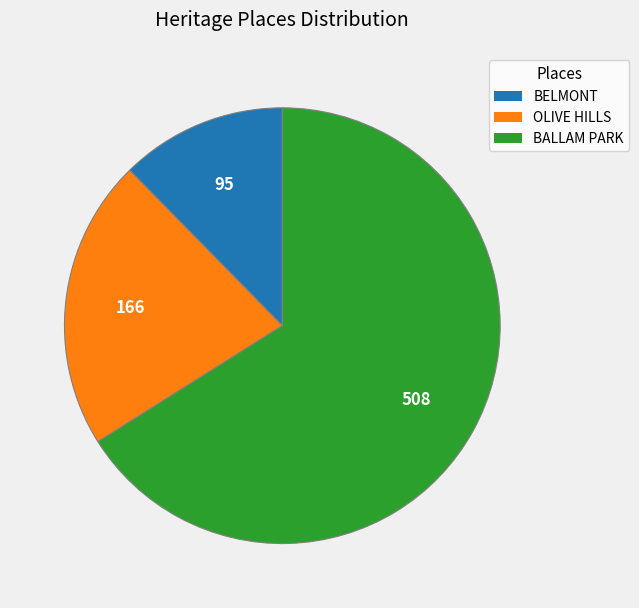

Which category has the smallest portion of the pie?

BELMONT